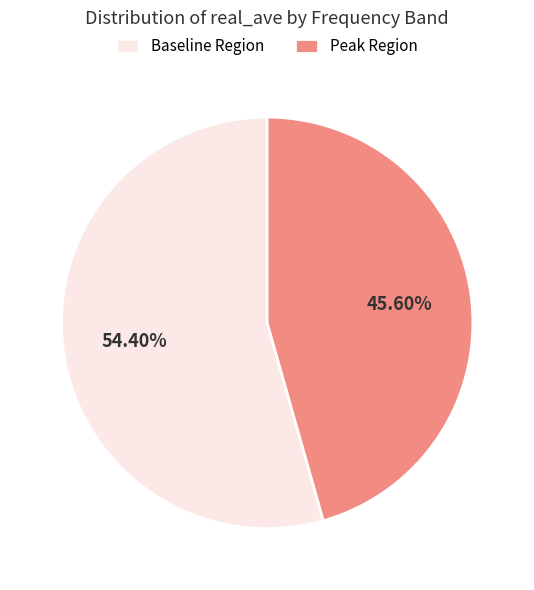

Which category has the smallest portion of the pie?

Peak Region